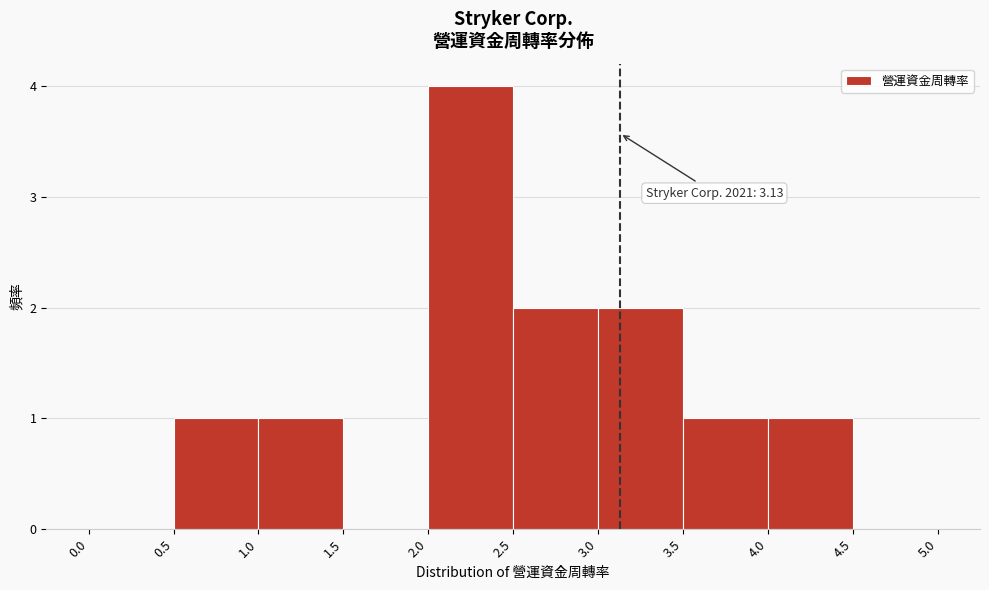

Which range on the x-axis has the tallest bar?

2.0 to 2.5